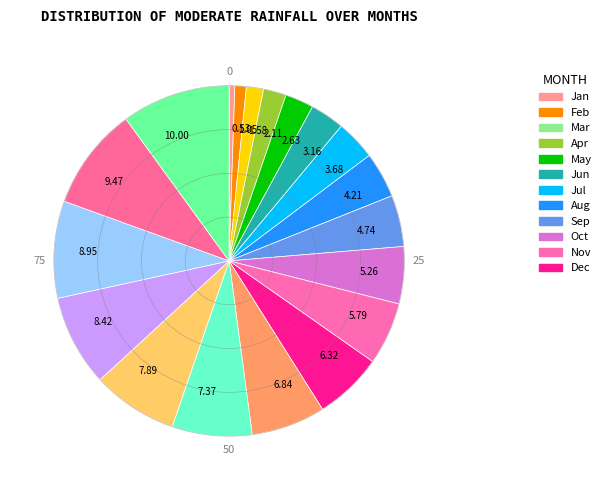

Rank the categories by value from lowest to highest.

0.53, 1.05, 1.58, 2.11, 2.63, 3.16, 3.68, 4.21, 4.74, 5.26, 5.79, 6.32, 6.84, 7.37, 7.89, 8.42, 8.95, 9.47, 10.00